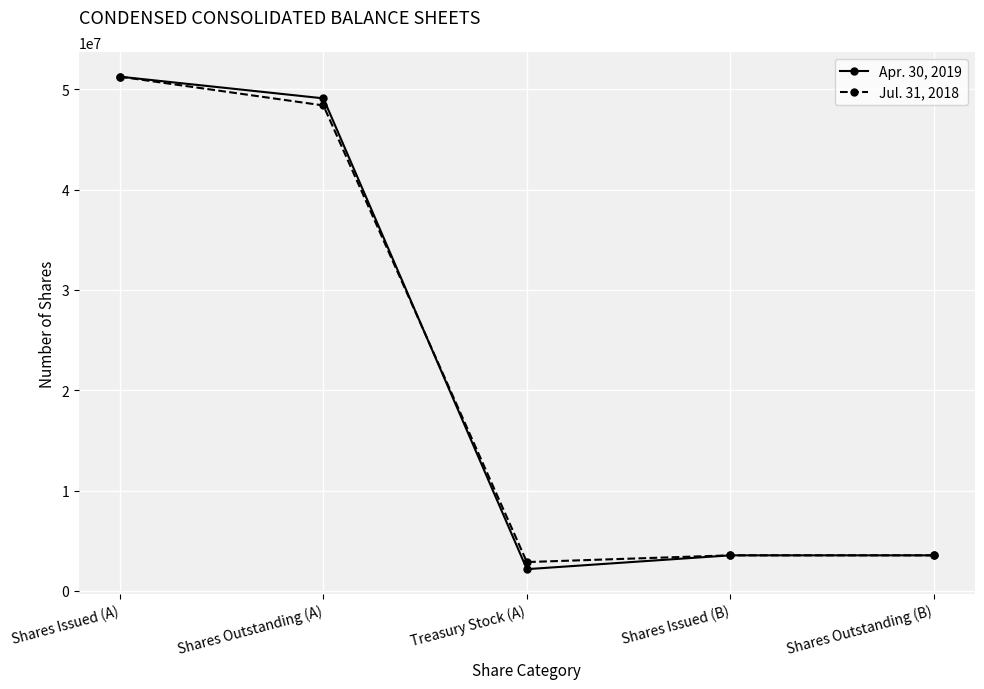

Reading left to right, list all the values displayed in this chart.

Apr. 30, 2019: Shares Issued (A)=51261487	Shares Outstanding (A)=49101192	Treasury Stock (A)=2160295	Shares Issued (B)=3538628	Shares Outstanding (B)=3538628
Jul. 31, 2018: Shares Issued (A)=51261487	Shares Outstanding (A)=48393617	Treasury Stock (A)=2867870	Shares Issued (B)=3538628	Shares Outstanding (B)=3538628